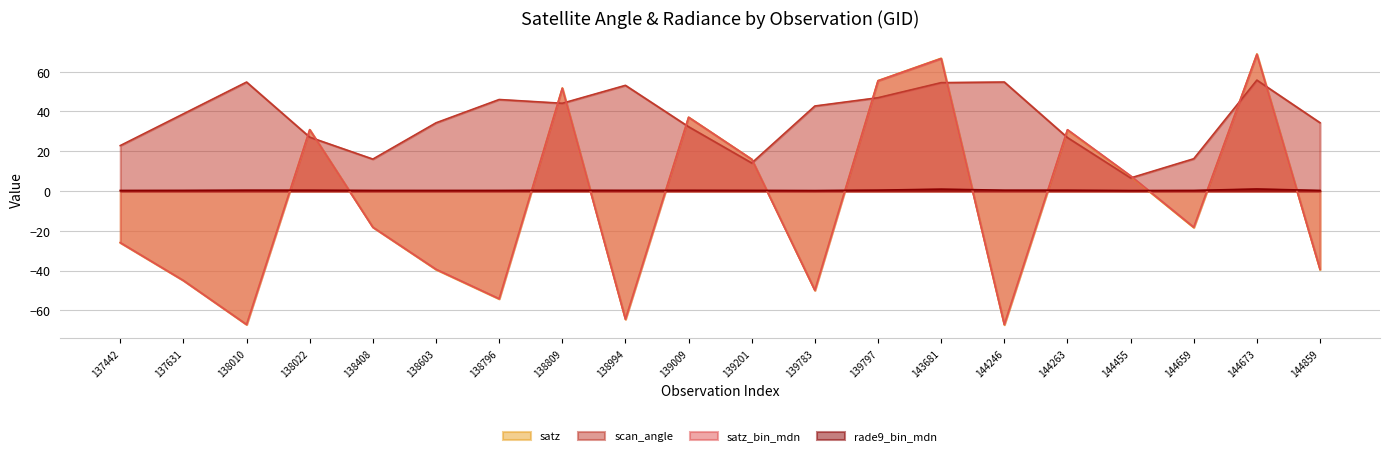

At which label does scan_angle first exceed 38?

137631